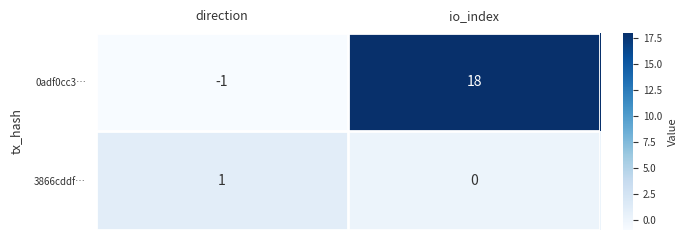

At which category is the sum across all series the highest?

io_index